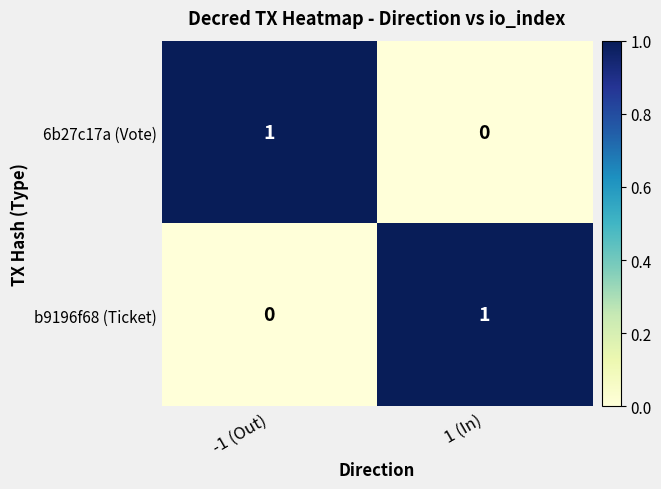

Is the value of 6b27c17a (Vote) at -1 (Out) greater than the value of b9196f68 (Ticket) at -1 (Out)?

Yes